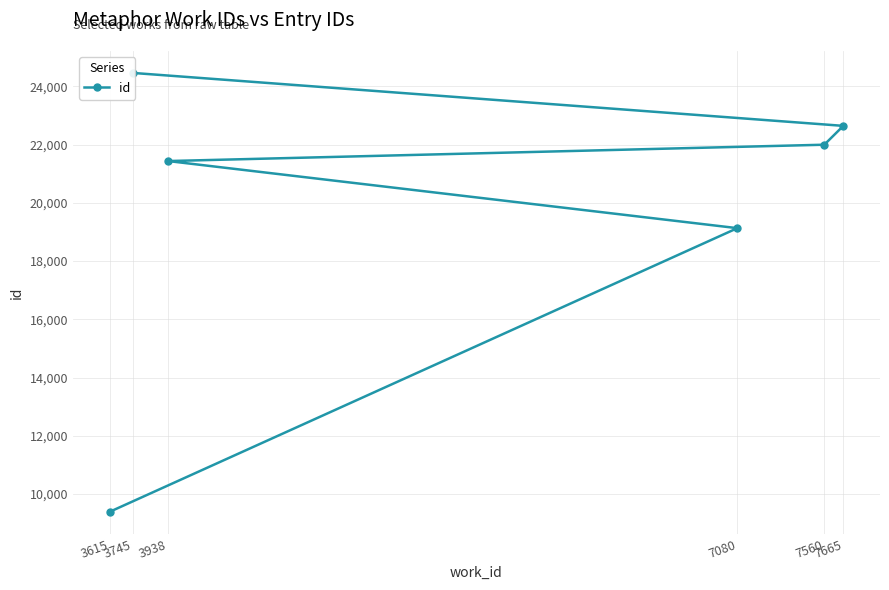

Between 7560 and 7080, which is larger?

7560